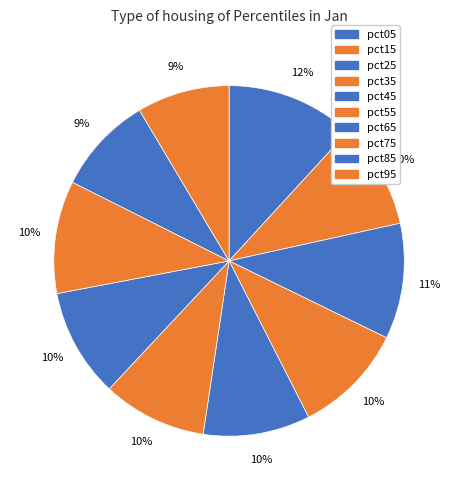

How many segments does this pie chart have?

10